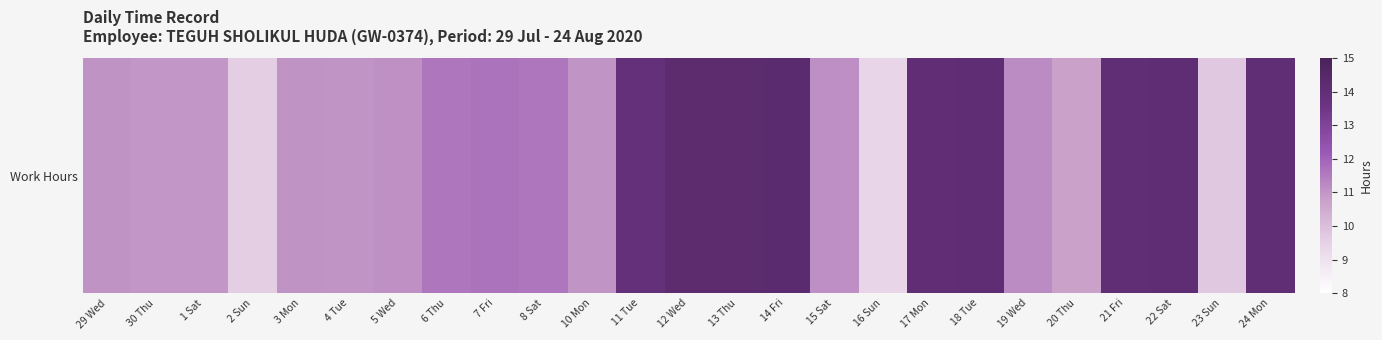

Rank the categories by value from highest to lowest.

14 Fri, 13 Thu, 12 Wed, 18 Tue, 22 Sat, 21 Fri, 24 Mon, 17 Mon, 11 Tue, 7 Fri, 6 Thu, 8 Sat, 19 Wed, 15 Sat, 5 Wed, 29 Wed, 3 Mon, 4 Tue, 10 Mon, 30 Thu, 1 Sat, 20 Thu, 23 Sun, 2 Sun, 16 Sun